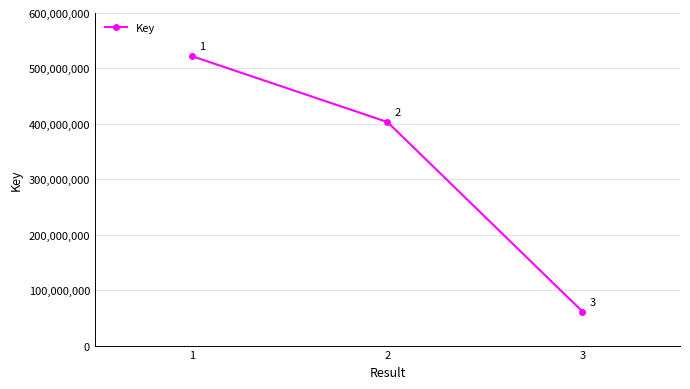

Count the values in the range 61401321 to 521898767.

3